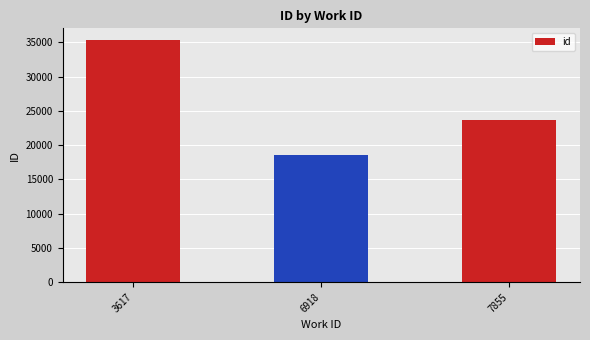

What is the value of the 3rd bar from the left?

23703